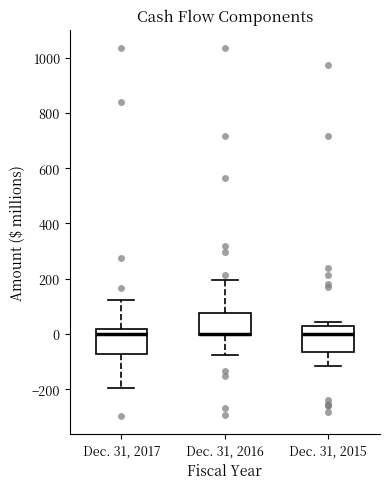

Reading left to right, transcribe this box plot: for each box, give where its median line is, the range the box spans, and where its two whiskers end, as read against the y-axis. The values are not printed on the chart, so give them approximately, as read against the axis.

Dec. 31, 2017: median 0, box -80 to 20, whiskers -200 to 120
Dec. 31, 2016: median 0 (drawn on the box's lower edge), box 0 to 80, whiskers -80 to 200
Dec. 31, 2015: median 0, box -60 to 20, whiskers -120 to 40